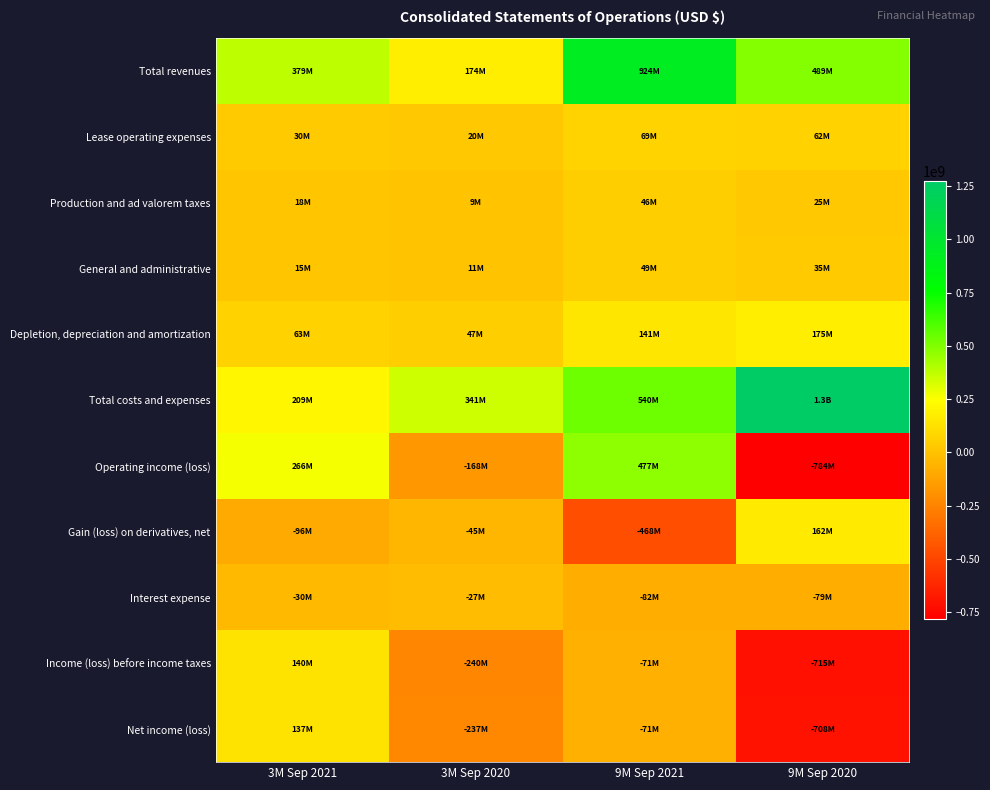

What is the spread (max minus min) of values at 9M Sep 2020?

2056531000